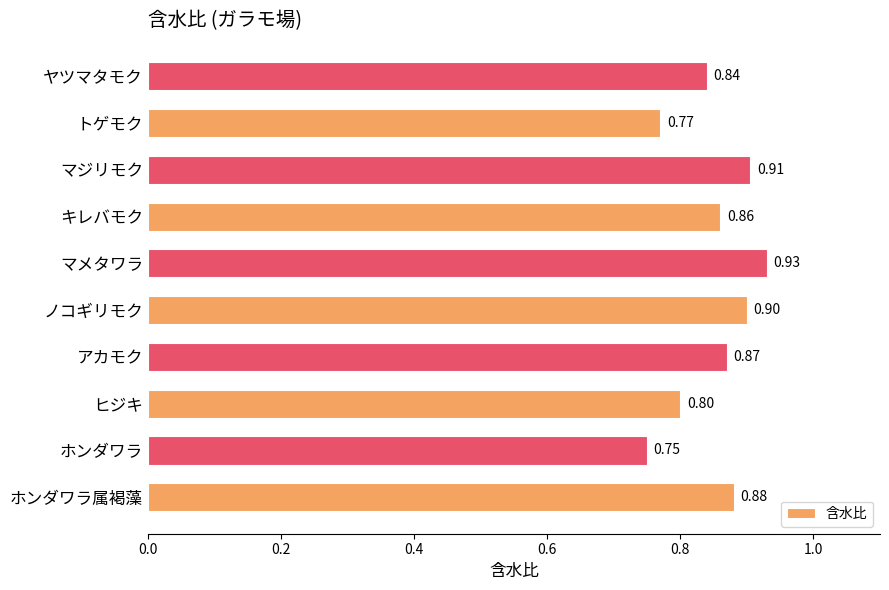

List the labels in order of value, smallest first.

ホンダワラ, トゲモク, ヒジキ, ヤツマタモク, キレバモク, アカモク, ホンダワラ属褐藻, ノコギリモク, マジリモク, マメタワラ